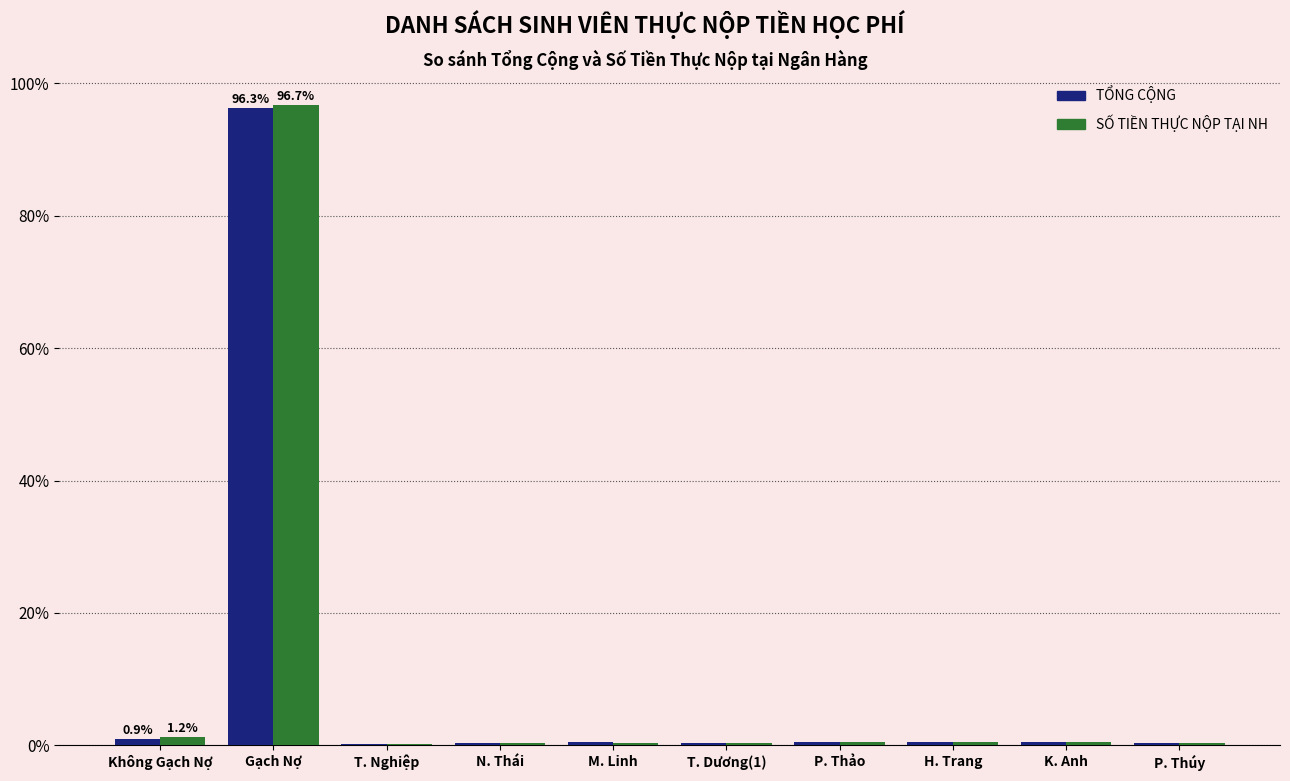

At which category is the sum across all series the highest?

Gạch Nợ